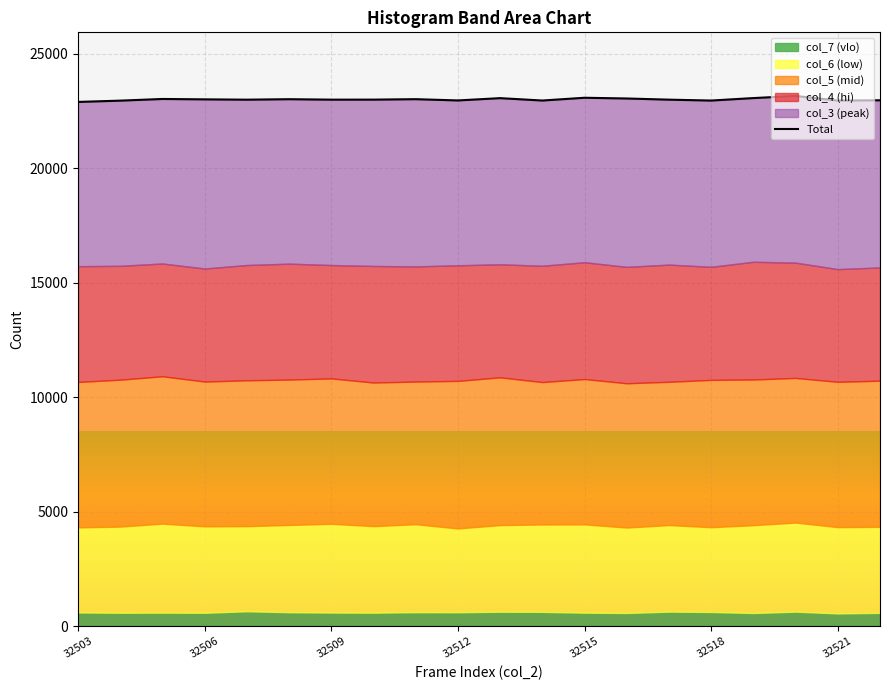

How many interior local valleys (lower than both neighbors) does the data have?

6